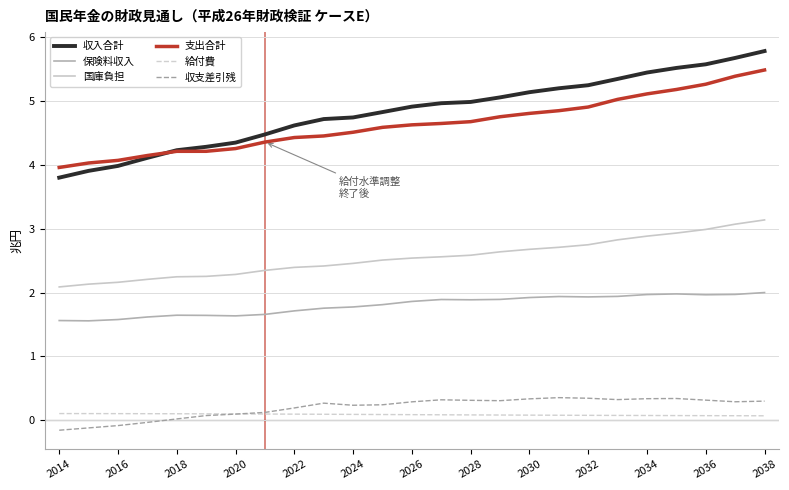

What is the greatest value displayed?

5.8